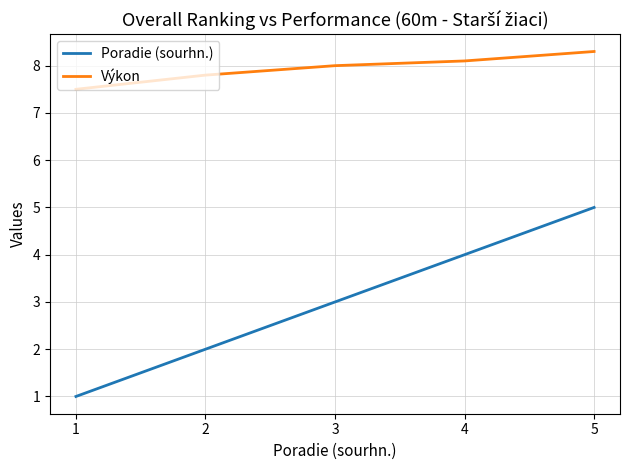

True or false: Výkon and Poradie (sourhn.) intersect in this chart.

False